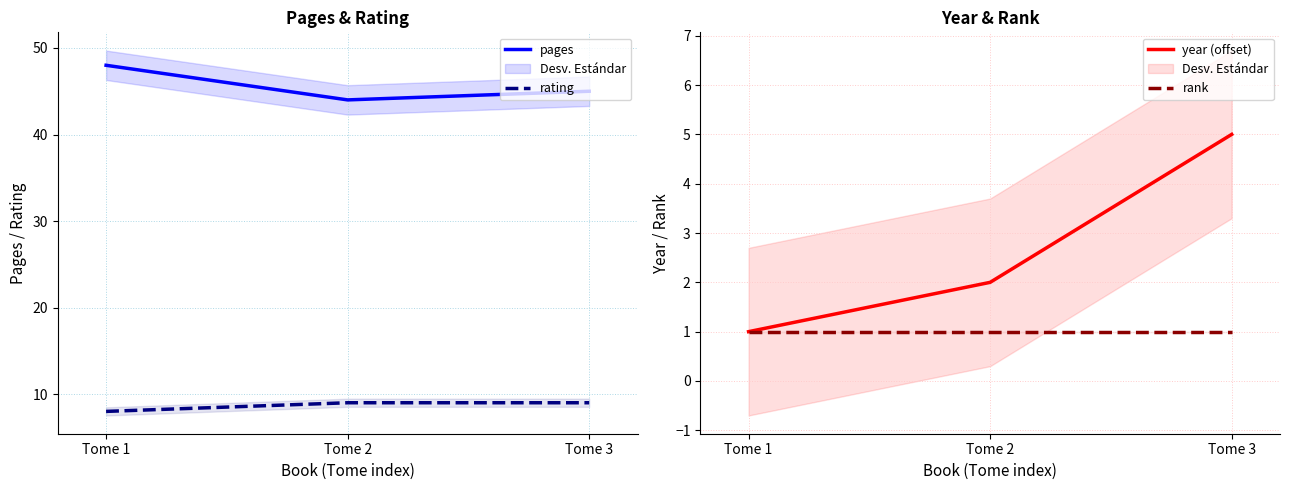

The value of rating at Tome 1 is 3. True or false?

False